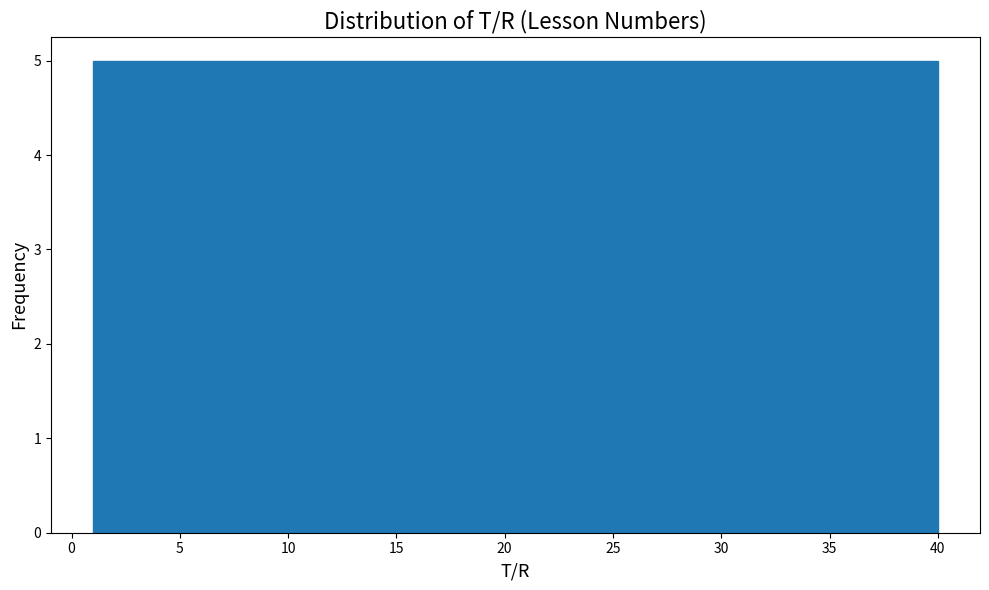

Reading left to right, list every bar in this chart as the range it spans on the x-axis followed by its height. Neither the bar edges nor the heights are printed on the chart, so give them approximately, as read against the axes.

1.0 to 6.0: 5
6.0 to 11.0: 5
11.0 to 15.5: 5
15.5 to 20.5: 5
20.5 to 25.5: 5
25.5 to 30.5: 5
30.5 to 35.0: 5
35.0 to 40.0: 5